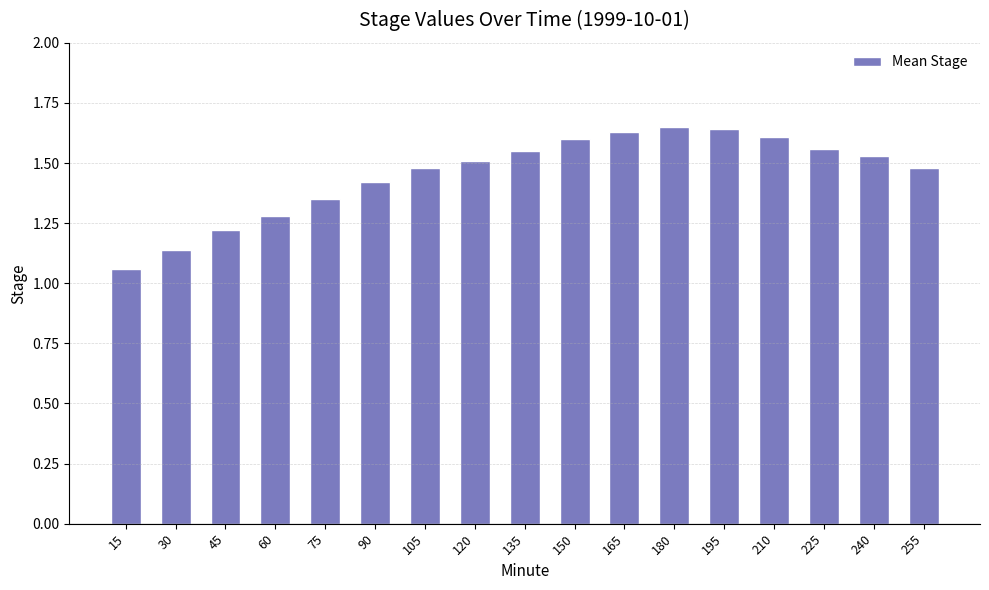

Count the values in the range 1 to 2.

17